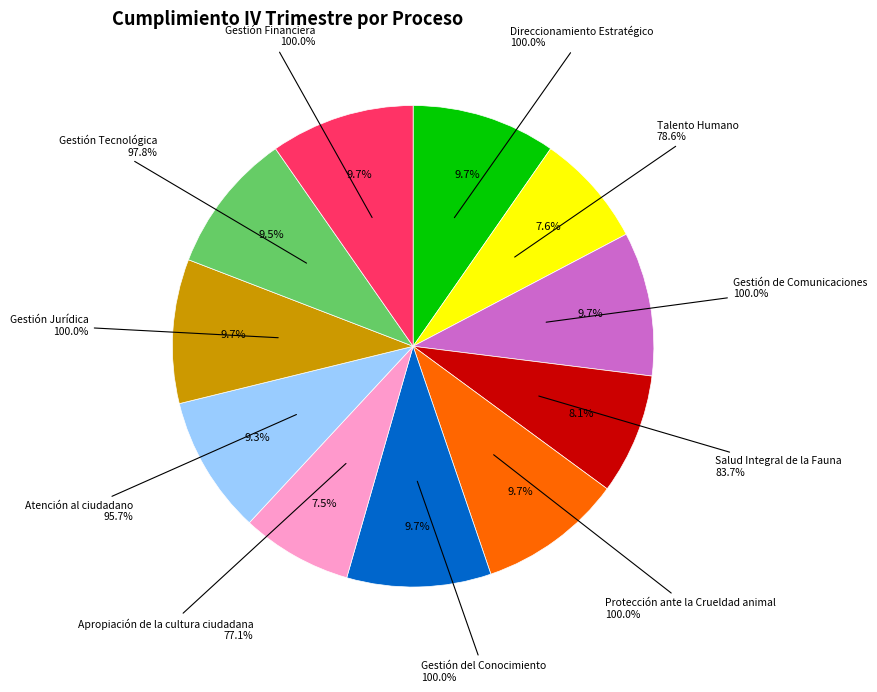

What percentage is the Direccionamiento Estratégico slice, to the nearest percent?

10%